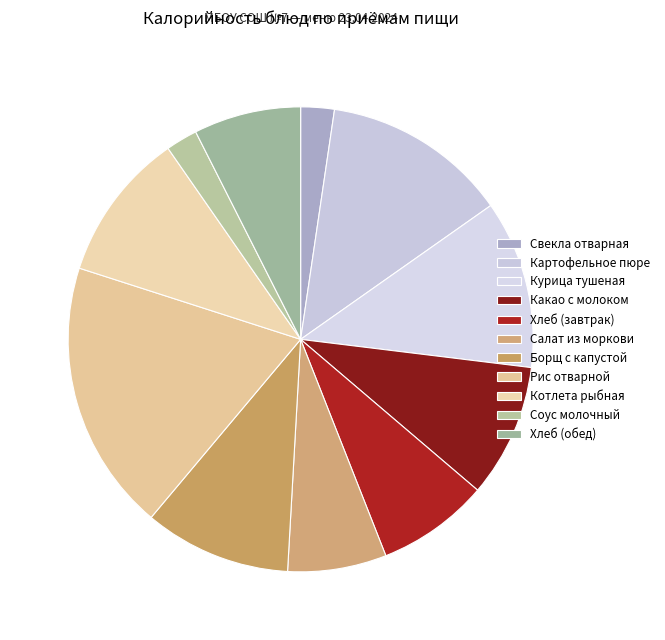

Rank the categories by value from lowest to highest.

Соус молочный, Свекла отварная, Салат из моркови, Хлеб (обед), Хлеб (завтрак), Какао с молоком, Борщ с капустой, Котлета рыбная, Курица тушеная, Картофельное пюре, Рис отварной